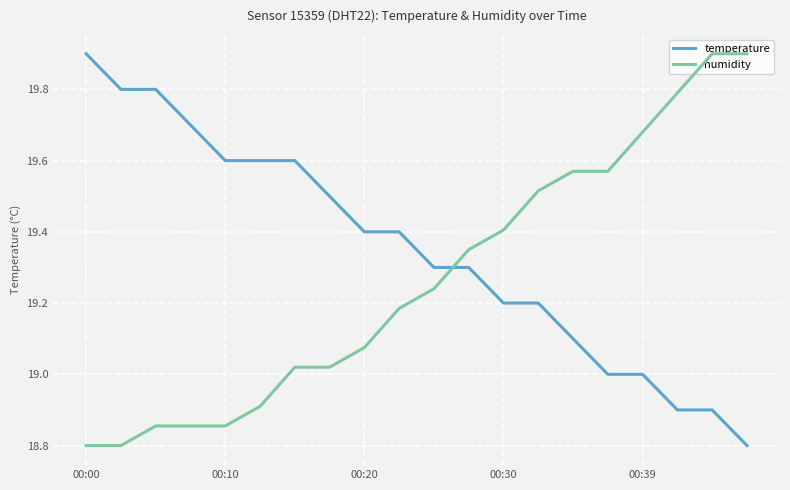

True or false: temperature has more than 0 interior local peaks.

False